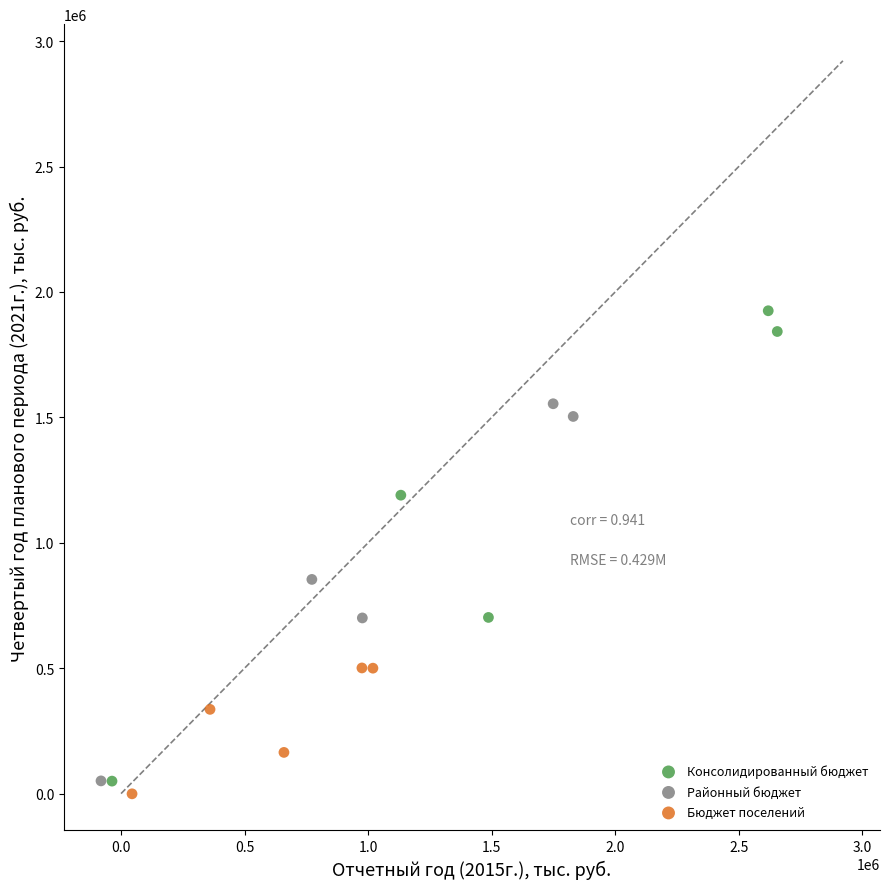

Which series has the largest Y range (max minus min)?

Консолидированный бюджет